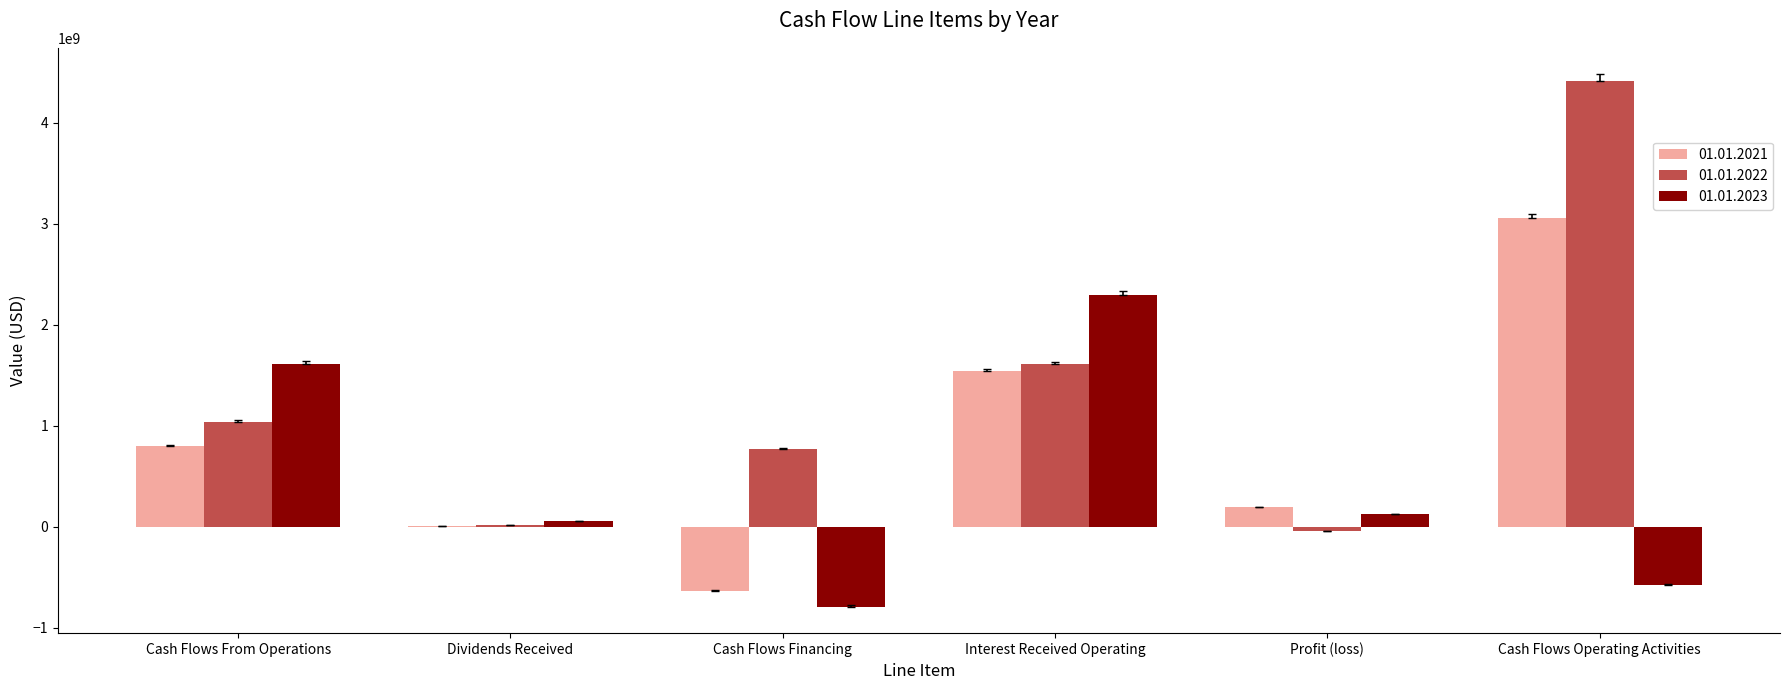

Is it true that 01.01.2022 equals 646661490 at Cash Flows From Operations?

False